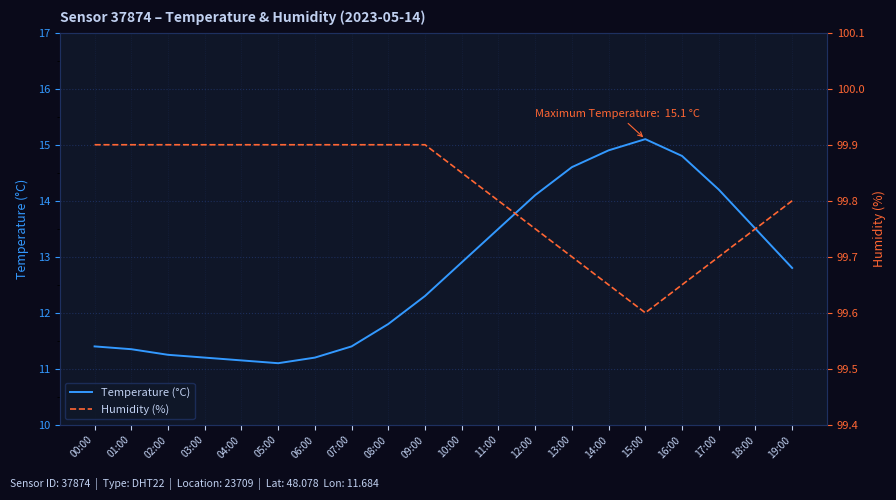

How many data points in Temperature (°C) are above 12?

11